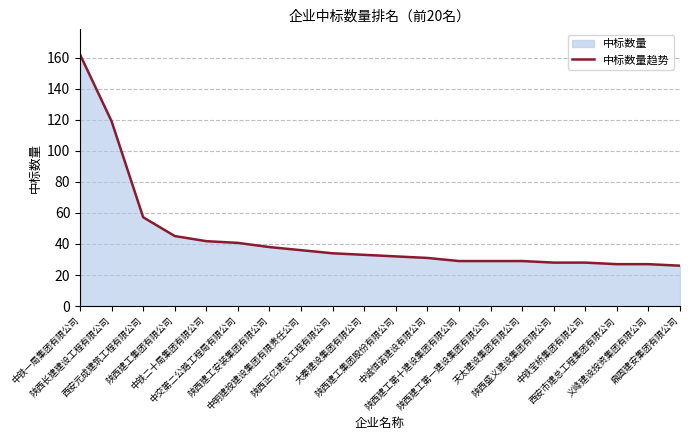

Between 中交第二公路工程局有限公司 and 陕西长建建设工程有限公司, which is larger?

陕西长建建设工程有限公司